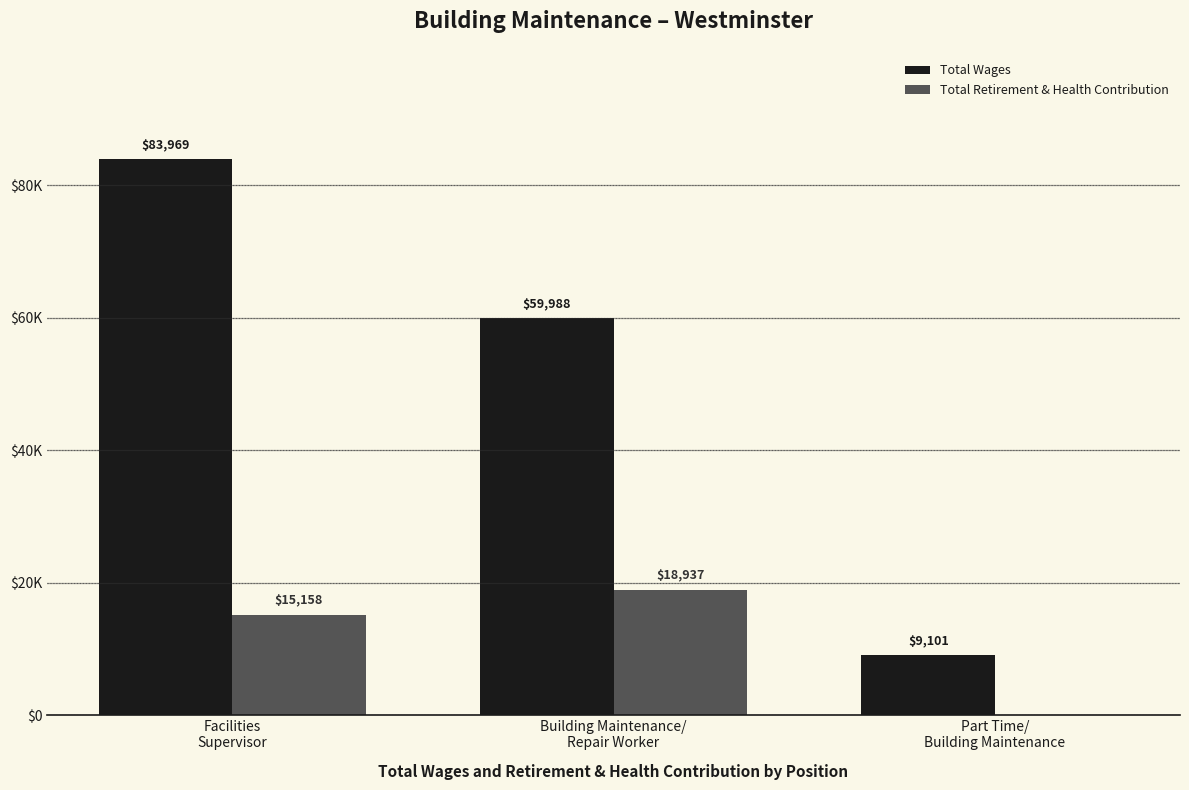

The value of Total Retirement & Health Contribution at Facilities
Supervisor is 20950. True or false?

False